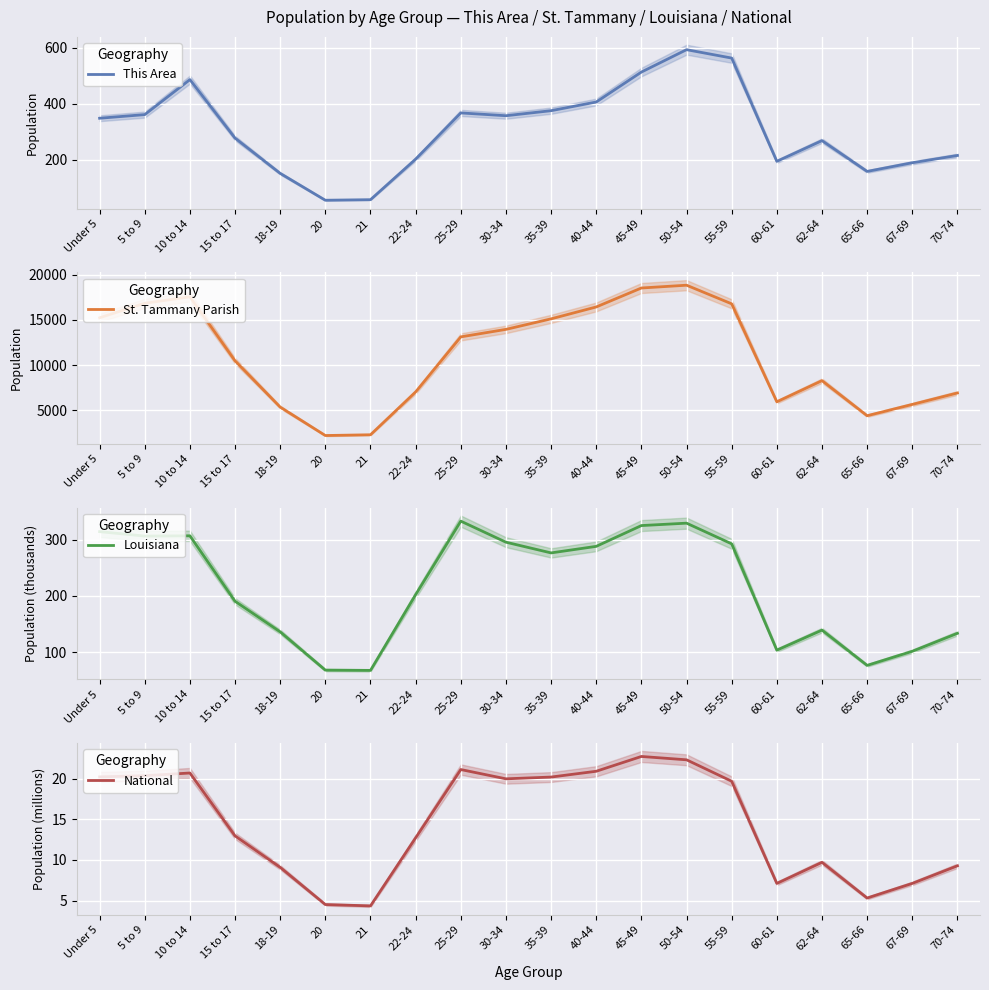

At which label does This Area first exceed 349?

5 to 9